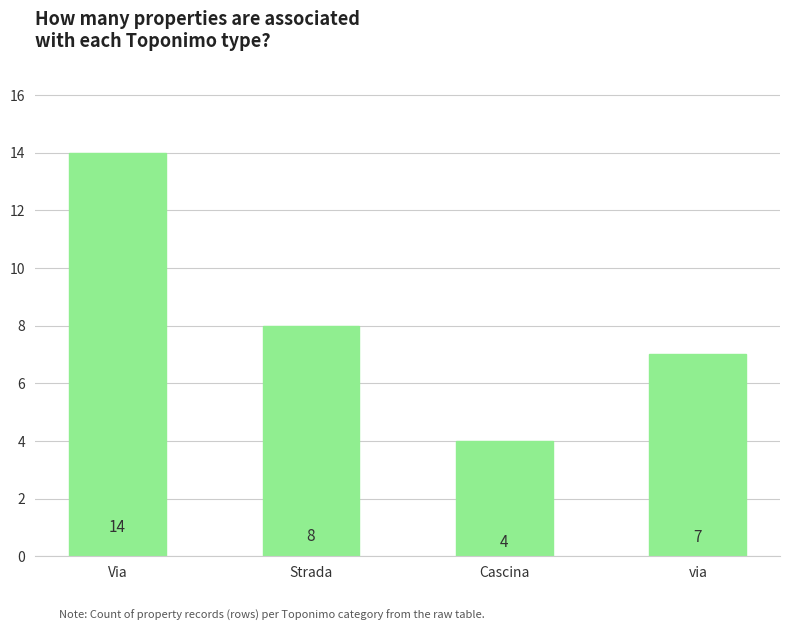

True or false: the data shows 7 at Cascina.

False